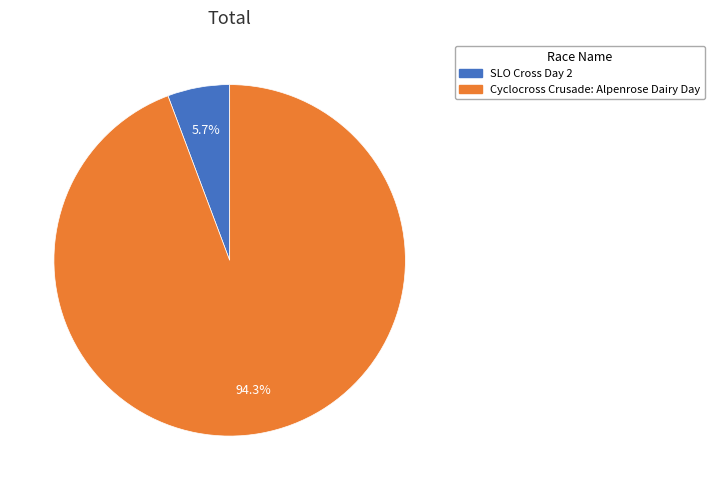

Which slice is the smallest?

SLO Cross Day 2